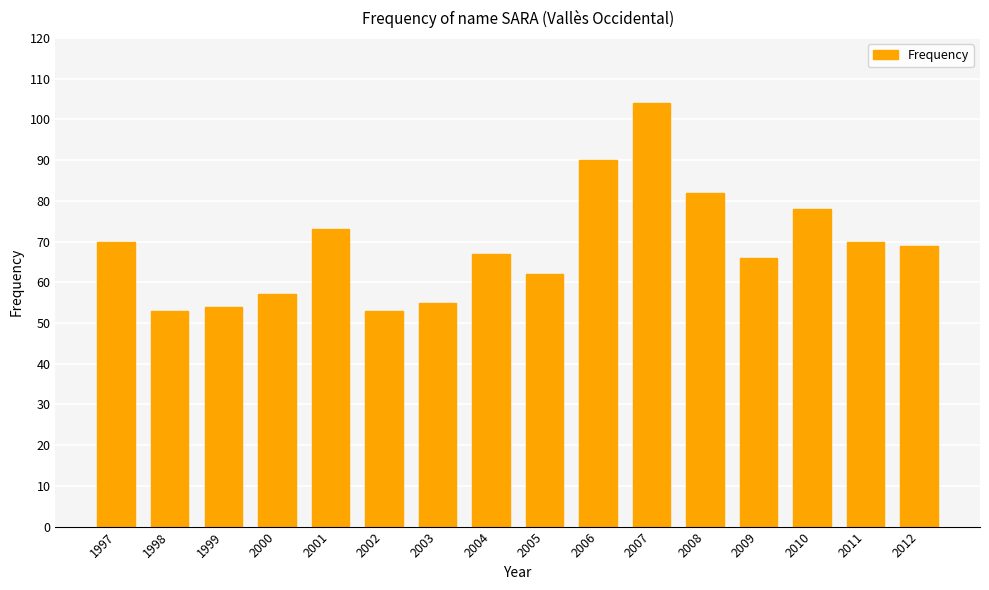

Count the number of data series in this chart.

1